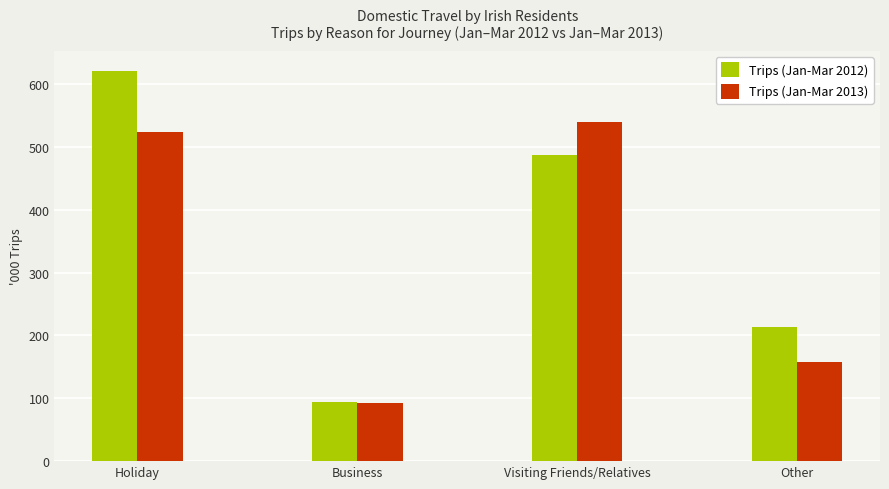

What is the total value across all series at Other?

370.7